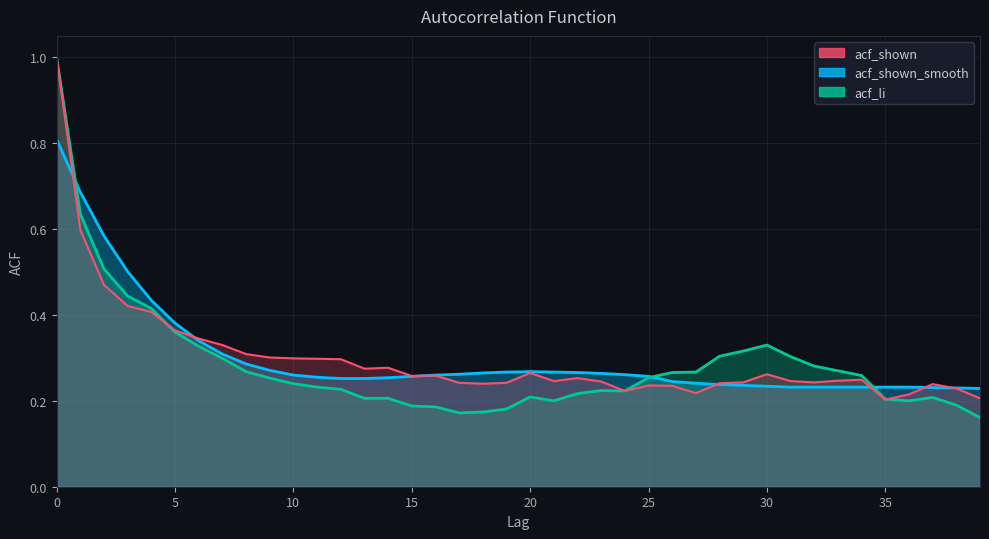

Reading left to right, what are all the values shown in this chart?

acf_li: 1.0	0.6	0.5	0.4	0.4	0.4	0.3	0.3	0.3	0.3	0.2	0.2	0.2	0.2	0.2	0.2	0.2	0.2	0.2	0.2	0.2	0.2	0.2	0.2	0.2	0.3	0.3	0.3	0.3	0.3	0.3	0.3	0.3	0.3	0.3	0.2	0.2	0.2	0.2	0.2
acf_shown: 1.0	0.6	0.5	0.4	0.4	0.4	0.3	0.3	0.3	0.3	0.3	0.3	0.3	0.3	0.3	0.3	0.3	0.2	0.2	0.2	0.3	0.2	0.3	0.2	0.2	0.2	0.2	0.2	0.2	0.2	0.3	0.2	0.2	0.2	0.2	0.2	0.2	0.2	0.2	0.2
acf_shown_smooth: 0.8	0.7	0.6	0.5	0.4	0.4	0.3	0.3	0.3	0.3	0.3	0.3	0.3	0.3	0.3	0.3	0.3	0.3	0.3	0.3	0.3	0.3	0.3	0.3	0.3	0.3	0.2	0.2	0.2	0.2	0.2	0.2	0.2	0.2	0.2	0.2	0.2	0.2	0.2	0.2